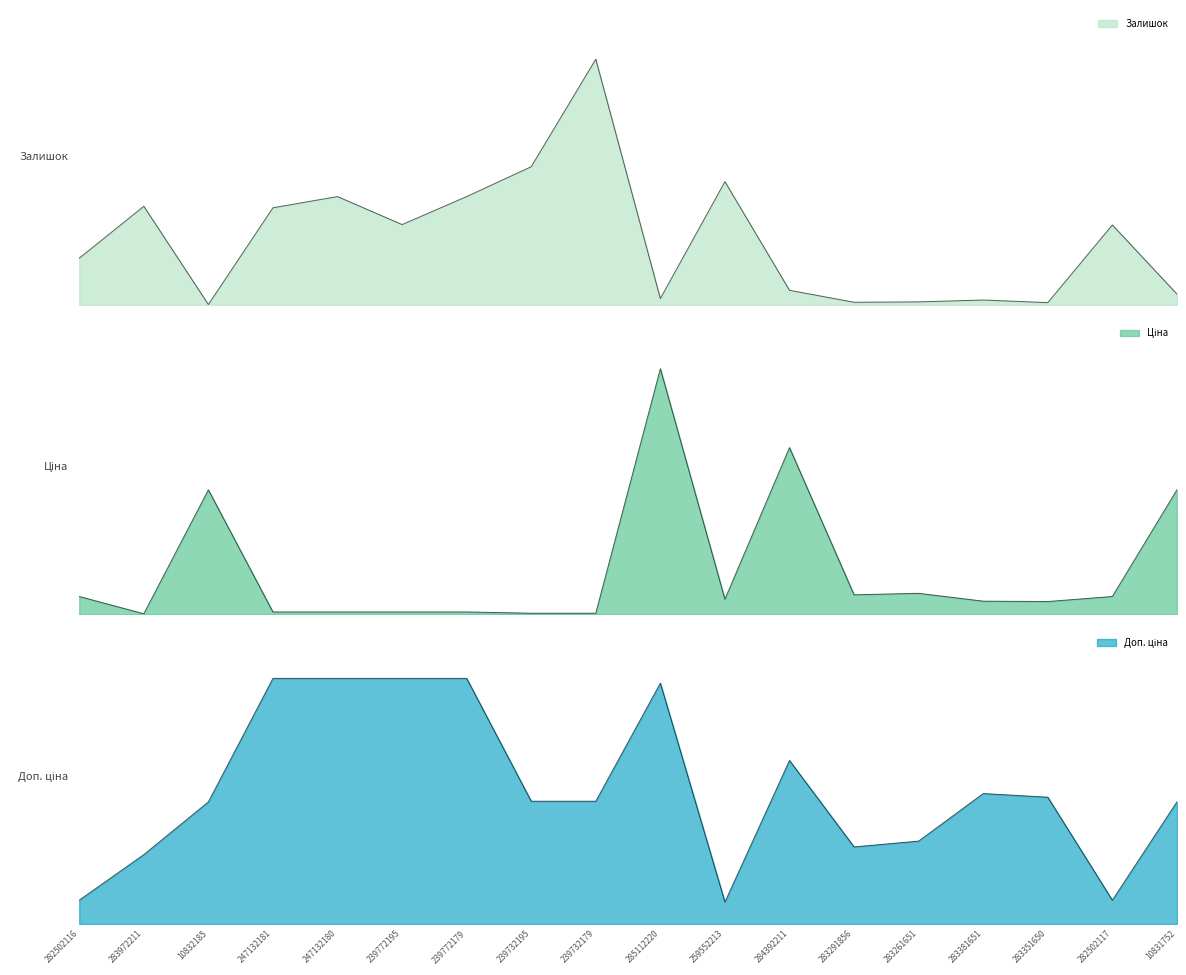

Which category has the lowest value in the Ціна series?

283972211